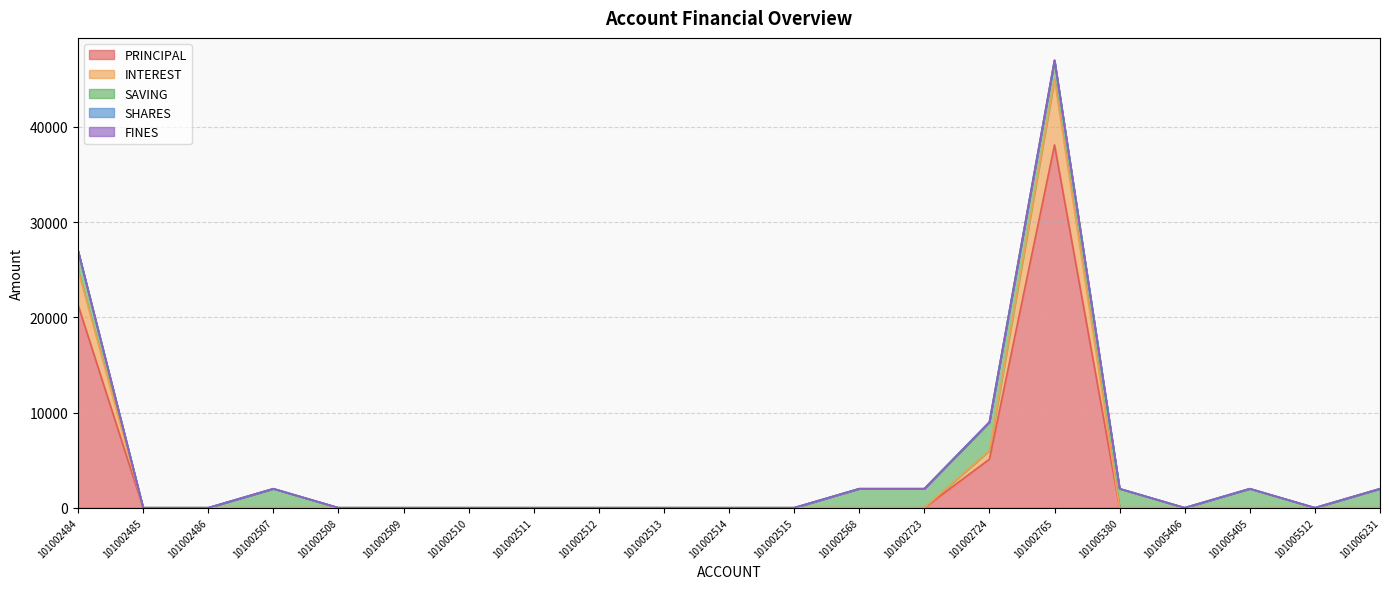

At which label does SAVING reach its minimum?

101002485